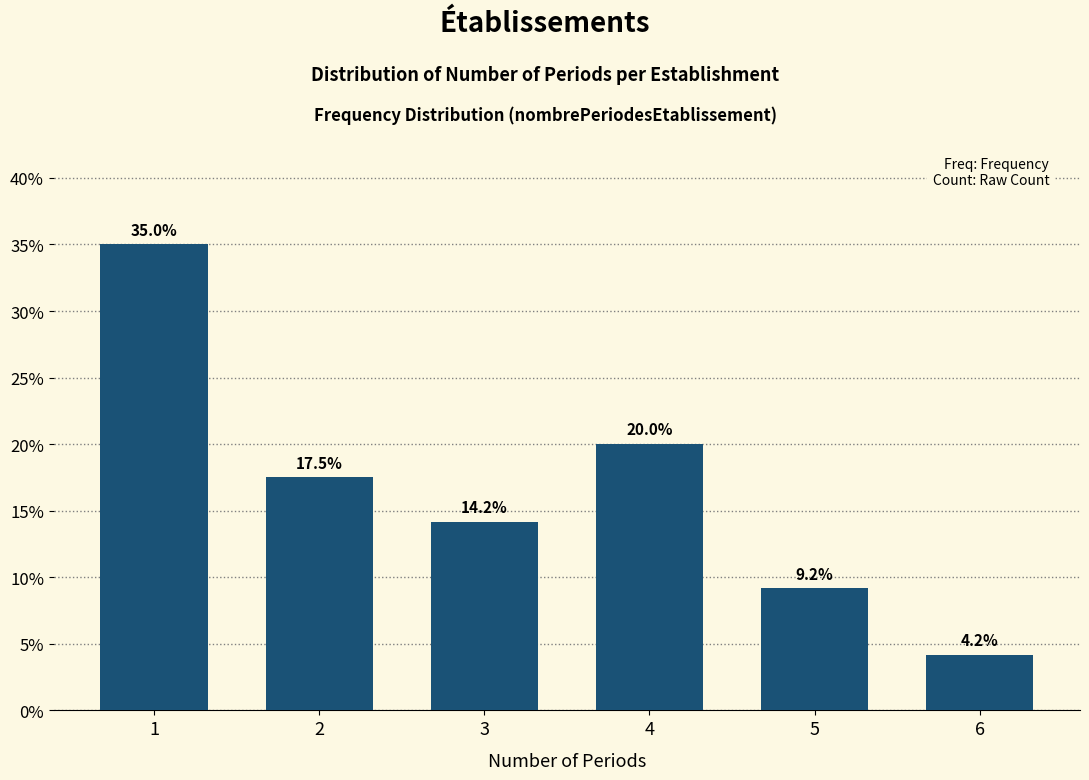

Reading left to right, what are all the values shown in this chart?

1=35.0	2=17.5	3=14.2	4=20.0	5=9.2	6=4.2